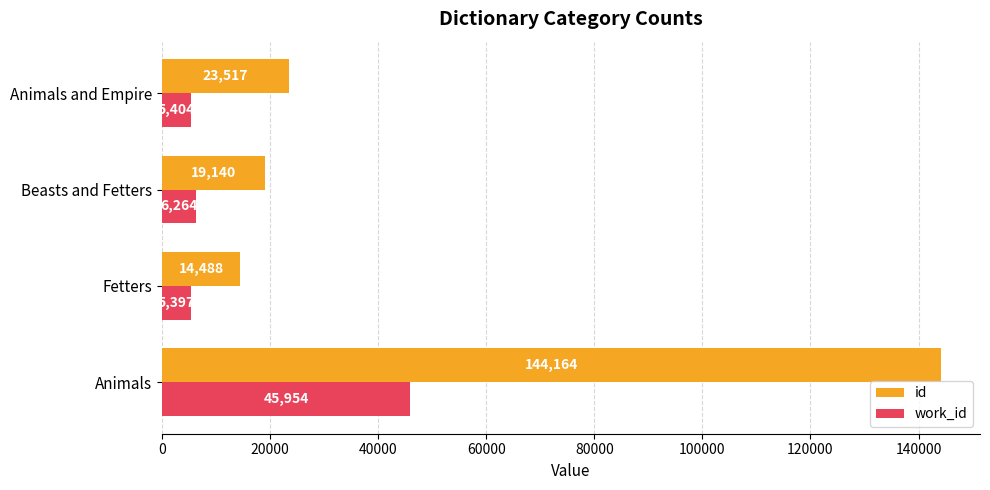

What is the spread (max minus min) of values at Animals?

98210